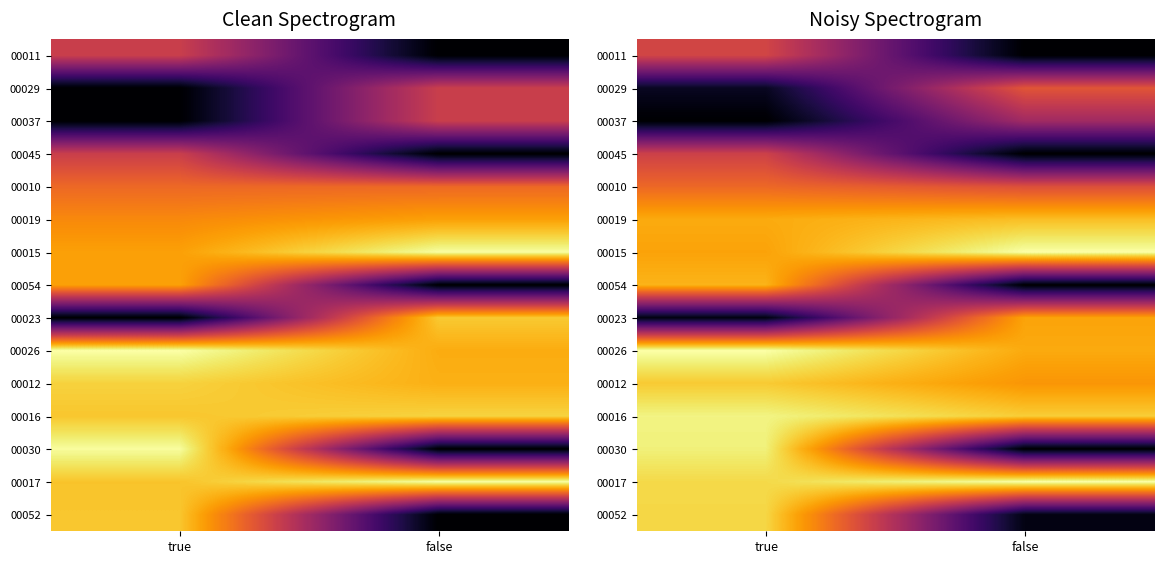

What is the difference between the highest and lowest values at true?

1.0